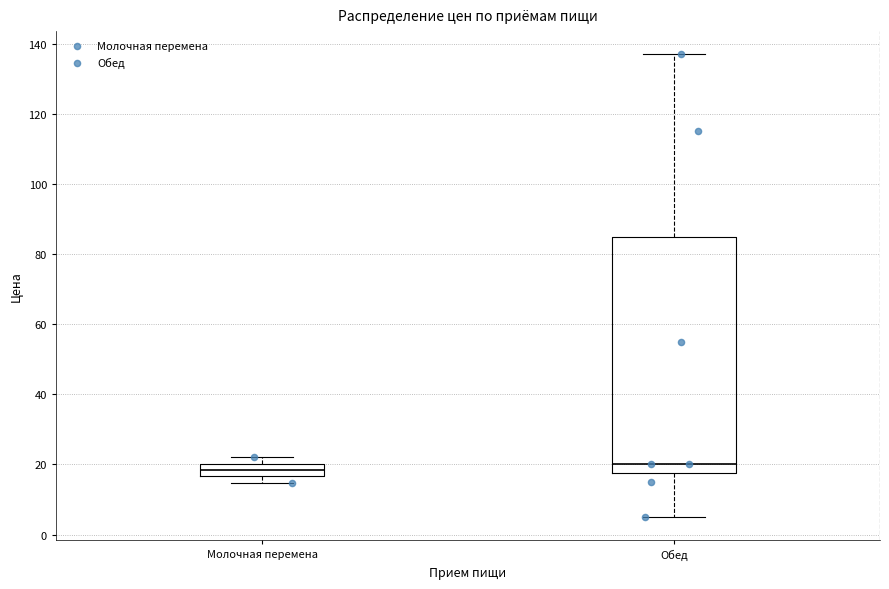

Reading left to right, transcribe this box plot: for each box, give where its median line is, the range the box spans, and where its two whiskers end, as read against the y-axis. The values are not printed on the chart, so give them approximately, as read against the axis.

Молочная перемена: median 18, box 16 to 20, whiskers 14 to 22
Обед: median 20, box 18 to 86, whiskers 6 to 138